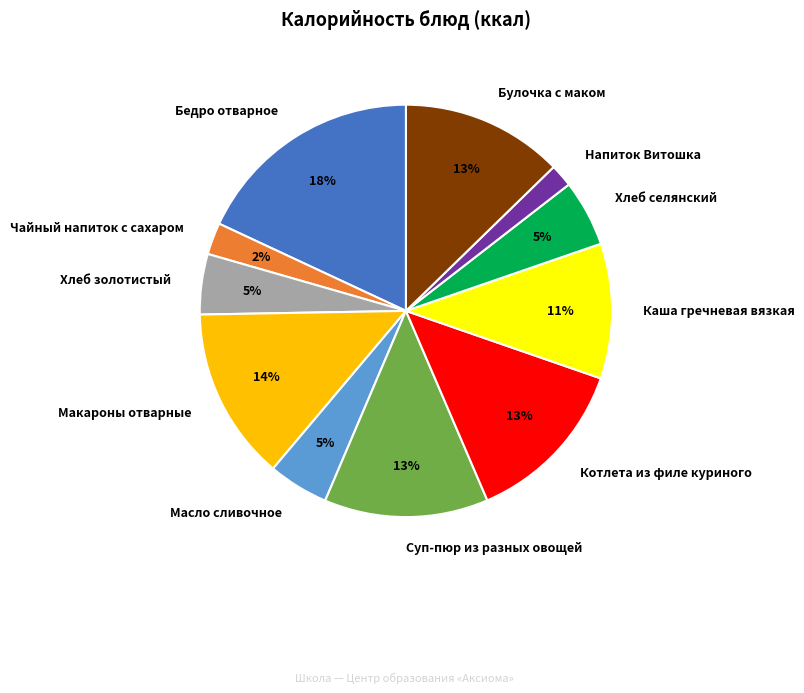

To the nearest percent, what percentage of the pie is Булочка с маком?

13%